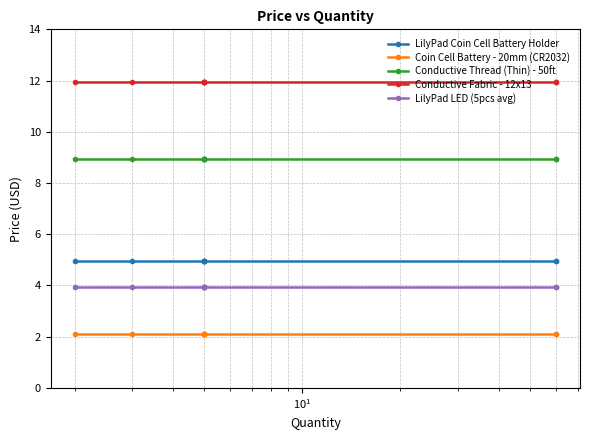

True or false: Coin Cell Battery - 20mm (CR2032) and LilyPad LED (5pcs avg) intersect in this chart.

False